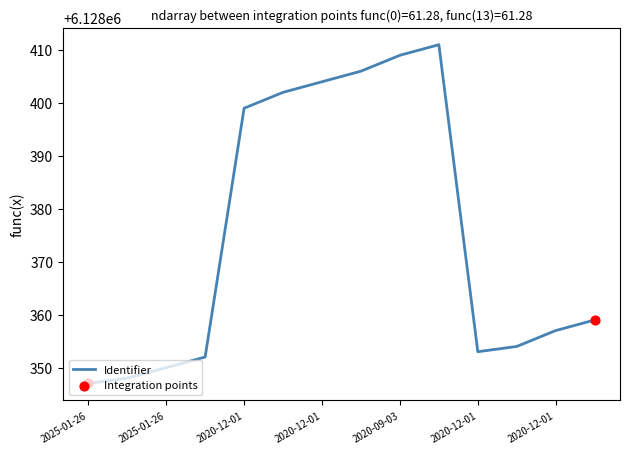

What is the maximum value shown in the chart?

6128411